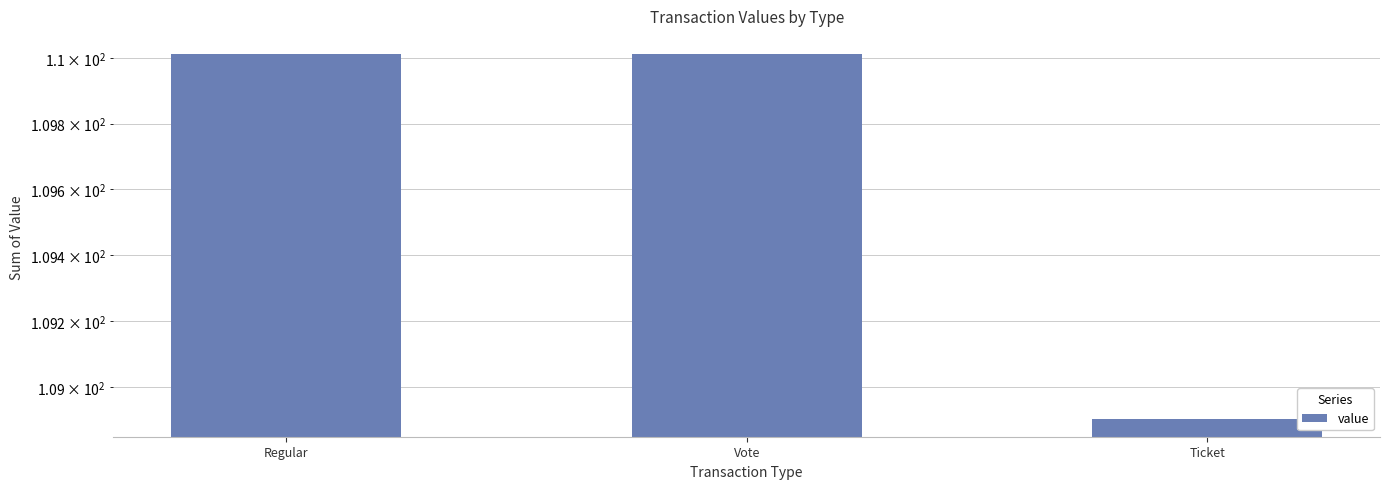

What is the average value?

109.6